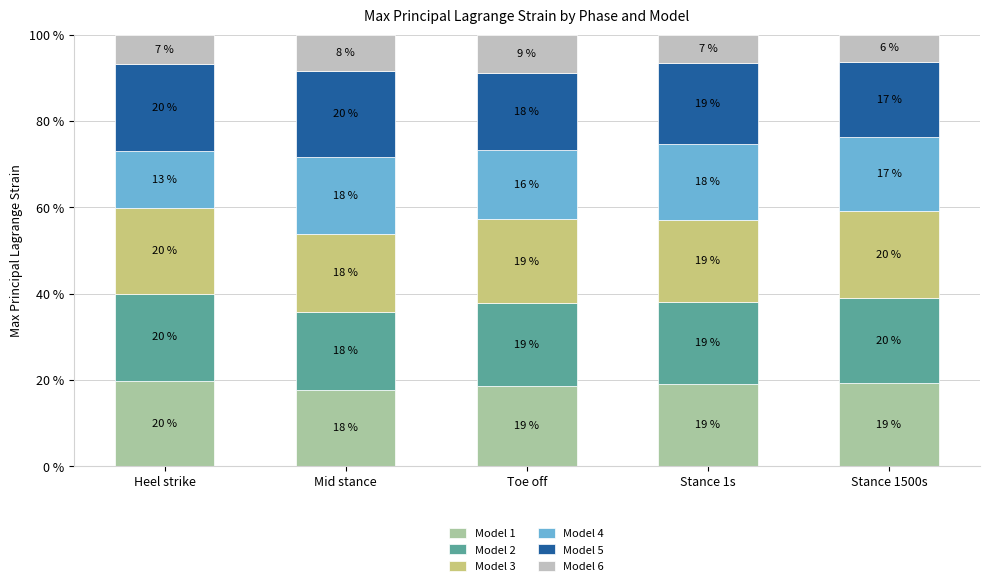

What is the average value of the Model 1 series?

19.0